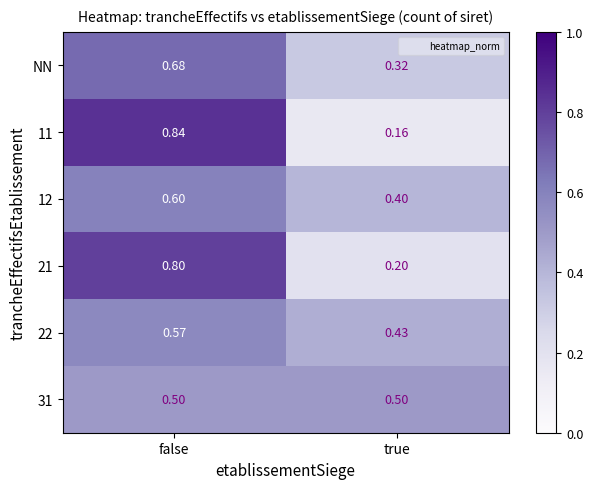

Which category has the highest value in the 11 series?

false